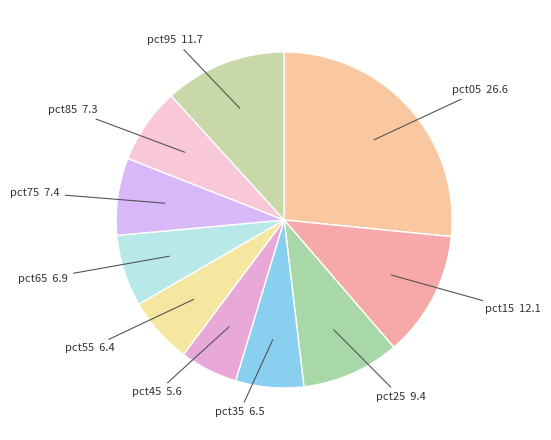

Do pct55 and pct05 together represent more than half of the pie?

No